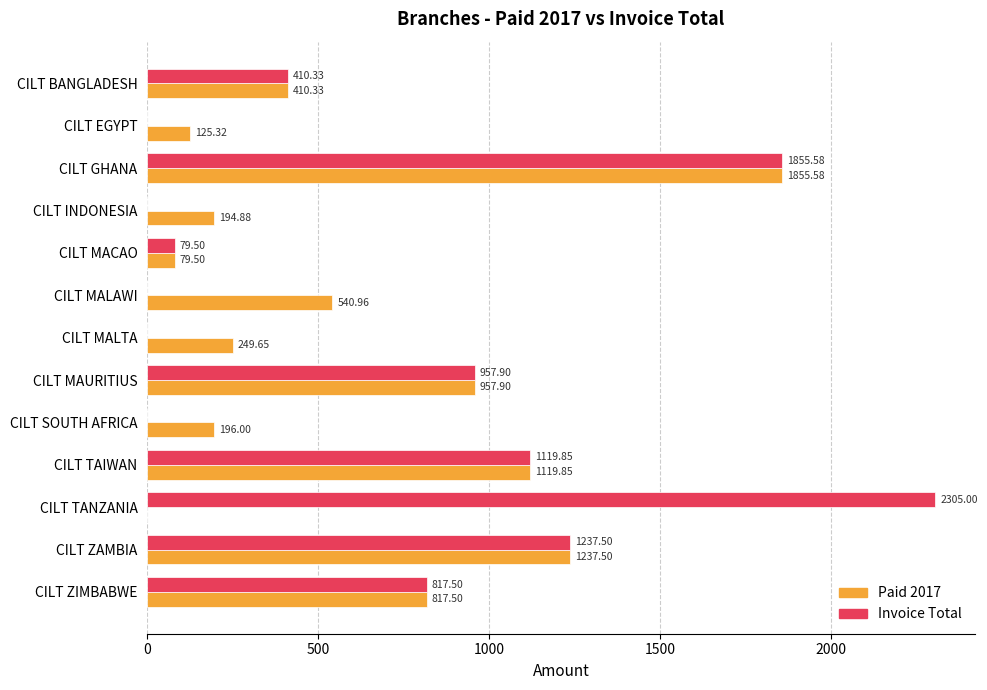

At which category does the chart reach its peak across all series?

CILT TANZANIA